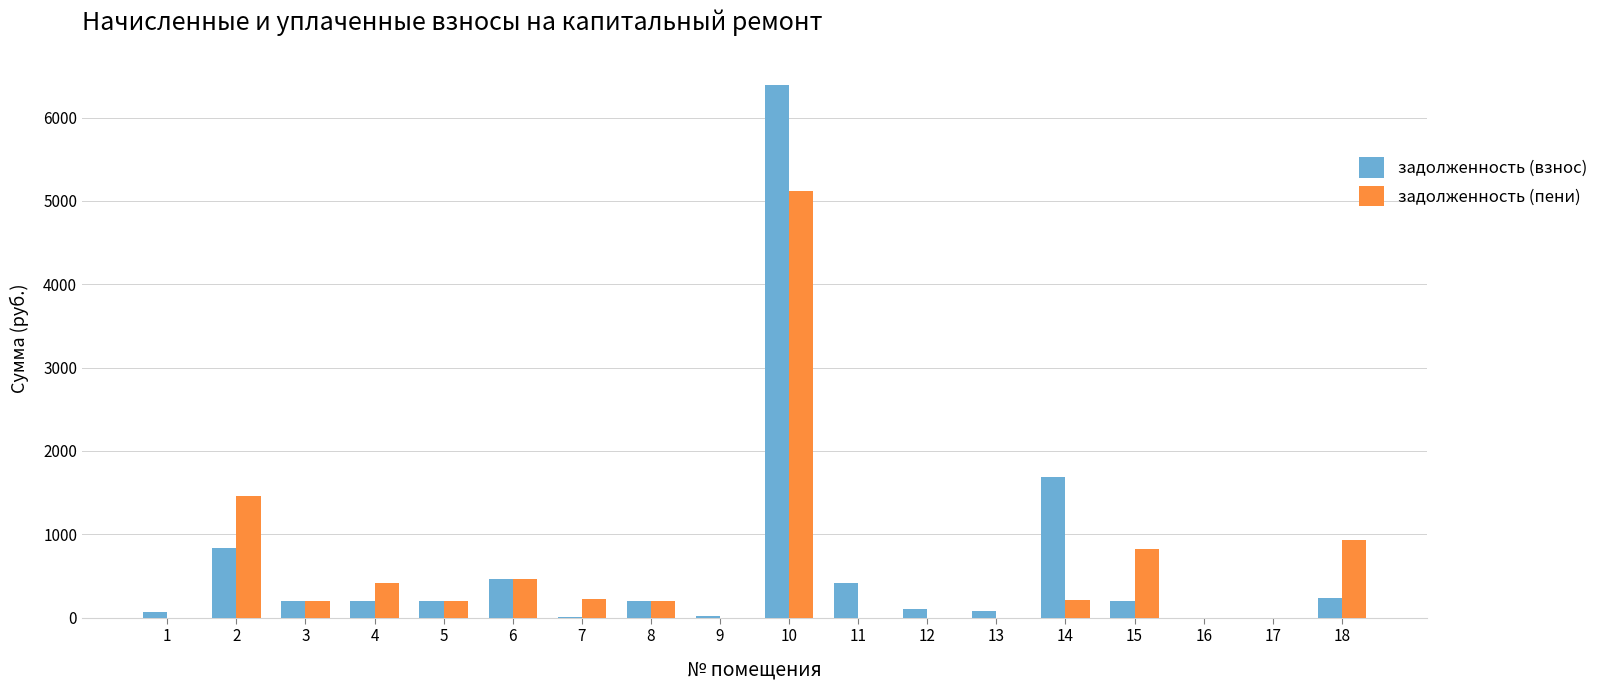

What is the sum of all задолженность (пени) values?

10261.0